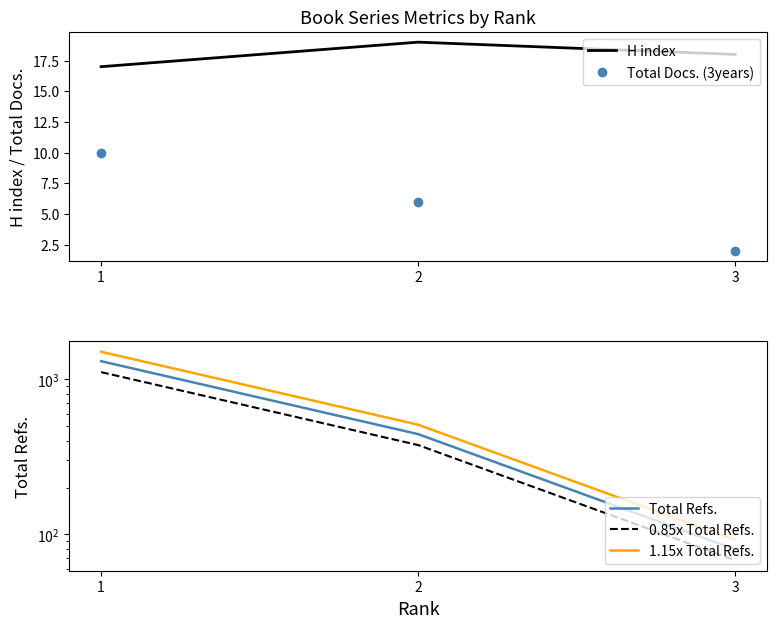

How many lines are shown in the chart?

5